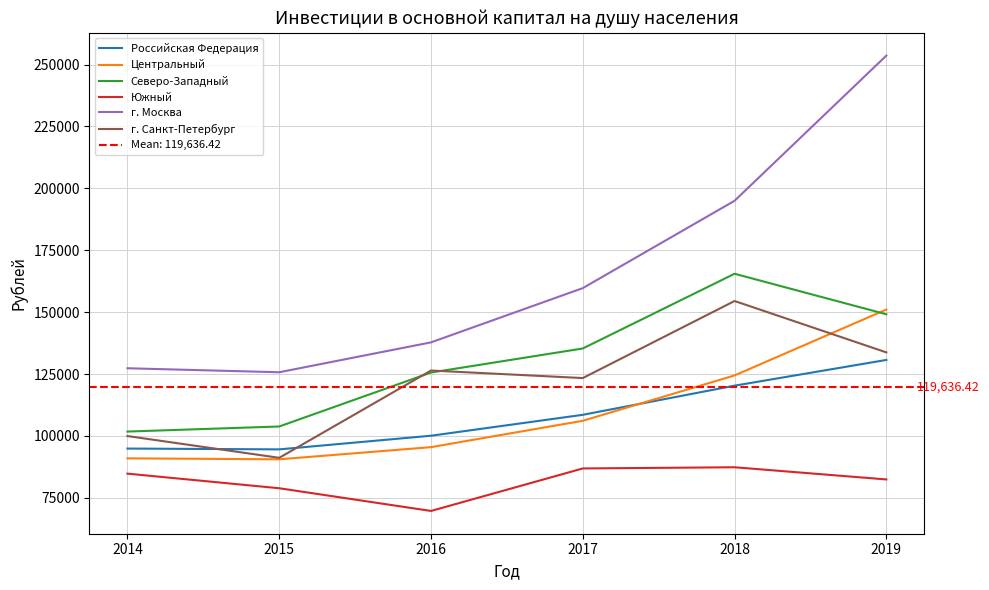

How many data points does each series have?

6